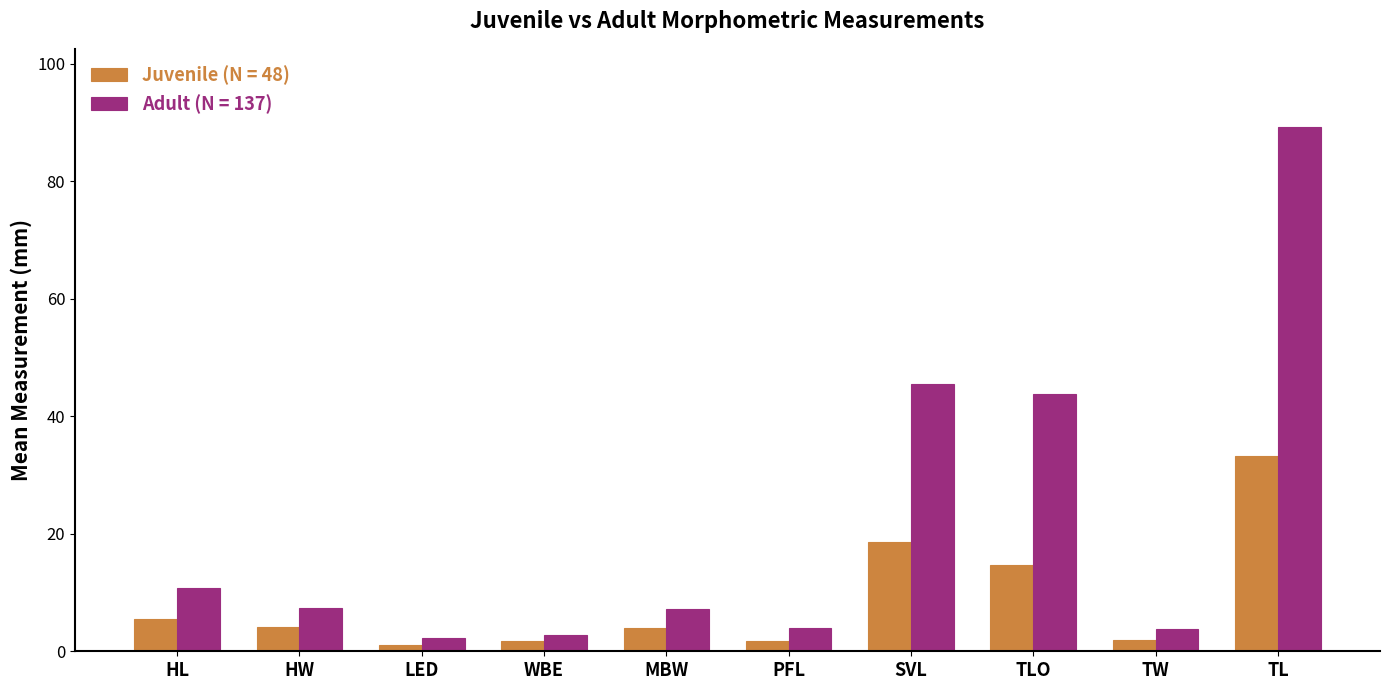

How many groups of bars are there?

10